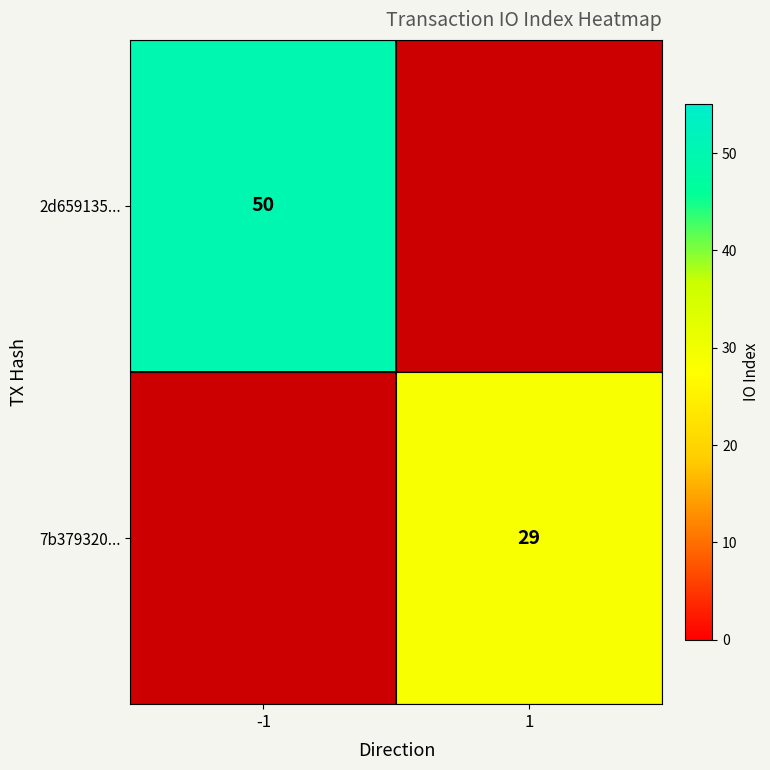

What is the greatest value displayed?

50.0